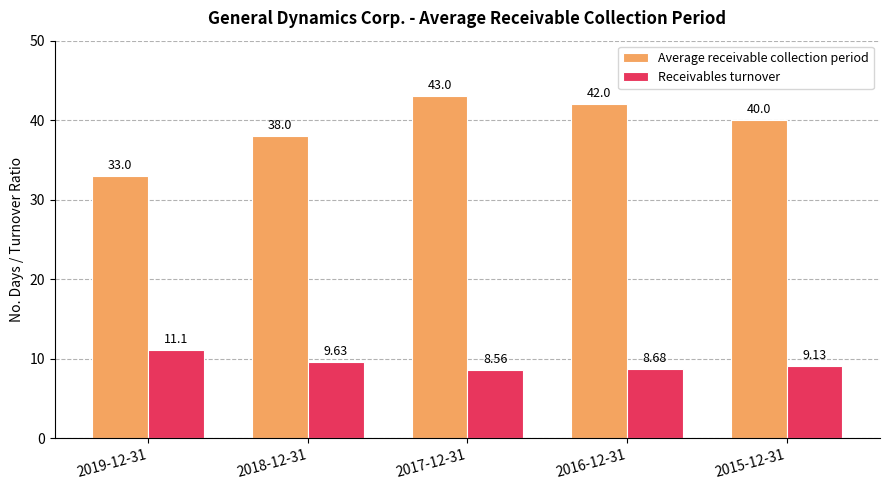

What are all the series names shown in the legend?

Average receivable collection period, Receivables turnover